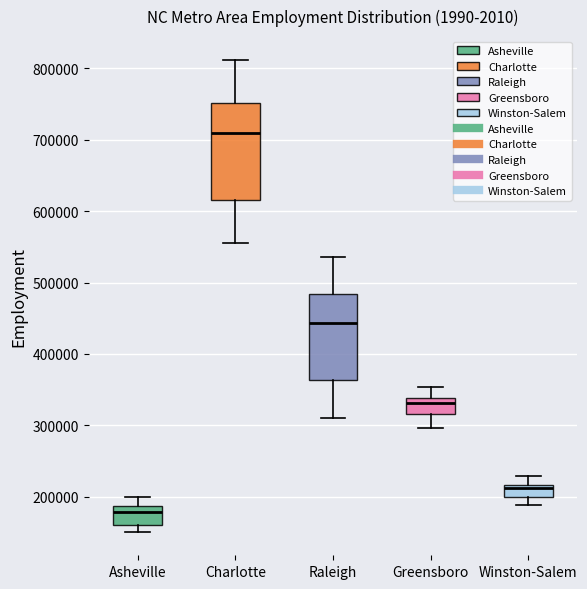

Reading left to right, transcribe this box plot: for each box, give where its median line is, the range the box spans, and where its two whiskers end, as read against the y-axis. The values are not printed on the chart, so give them approximately, as read against the axis.

Asheville: median 180000, box 160000 to 190000, whiskers 150000 to 200000
Charlotte: median 710000, box 620000 to 750000, whiskers 560000 to 810000
Raleigh: median 440000, box 360000 to 480000, whiskers 310000 to 540000
Greensboro: median 330000, box 320000 to 340000, whiskers 300000 to 350000
Winston-Salem: median 210000, box 200000 to 220000, whiskers 190000 to 230000